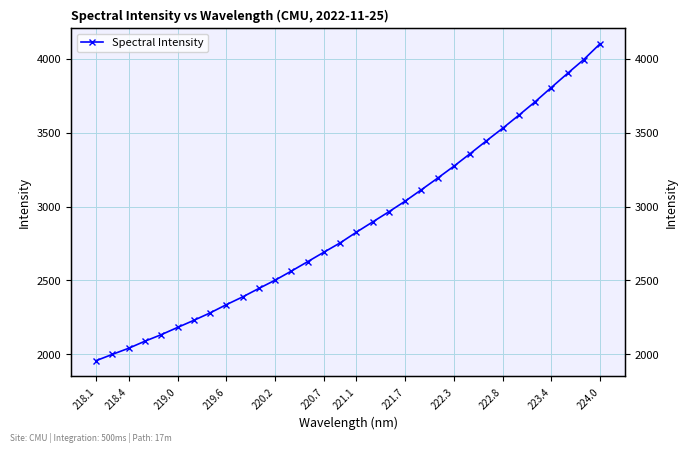

How many lines are shown in the chart?

1